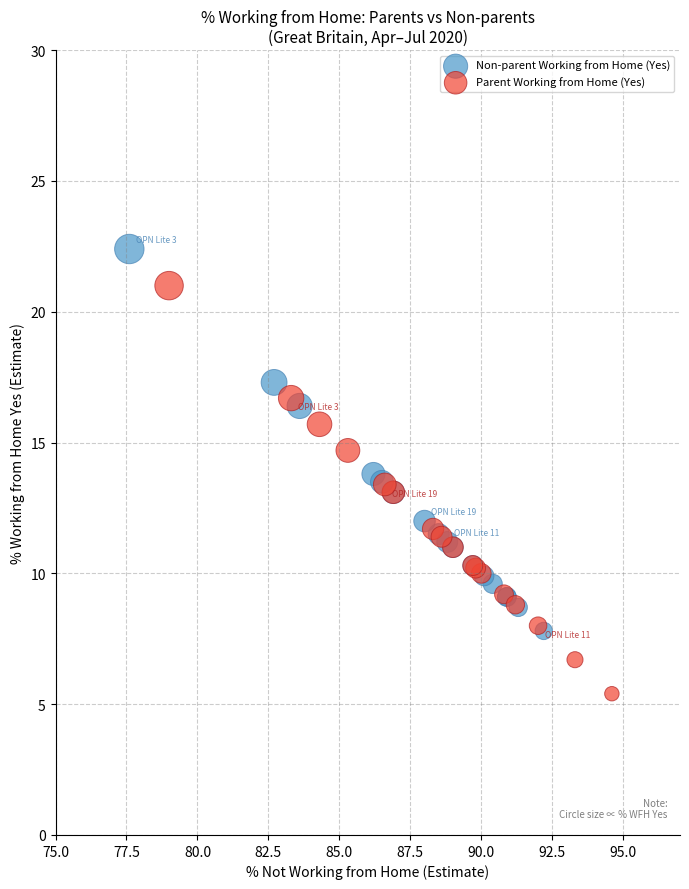

Which series reaches the minimum Y coordinate?

Parent Working from Home (Yes)